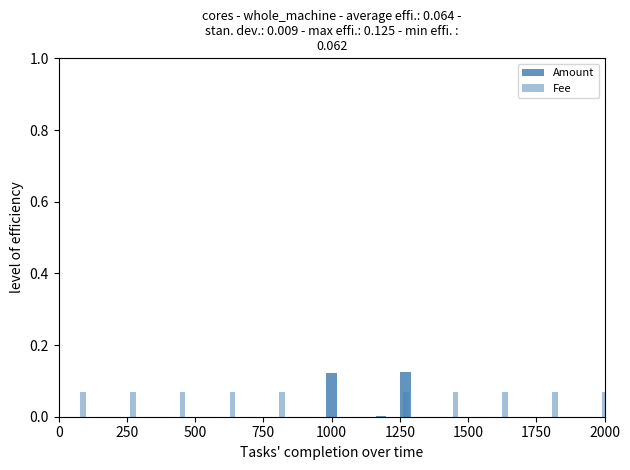

Which series changed the most between 0 and 1750?

Amount